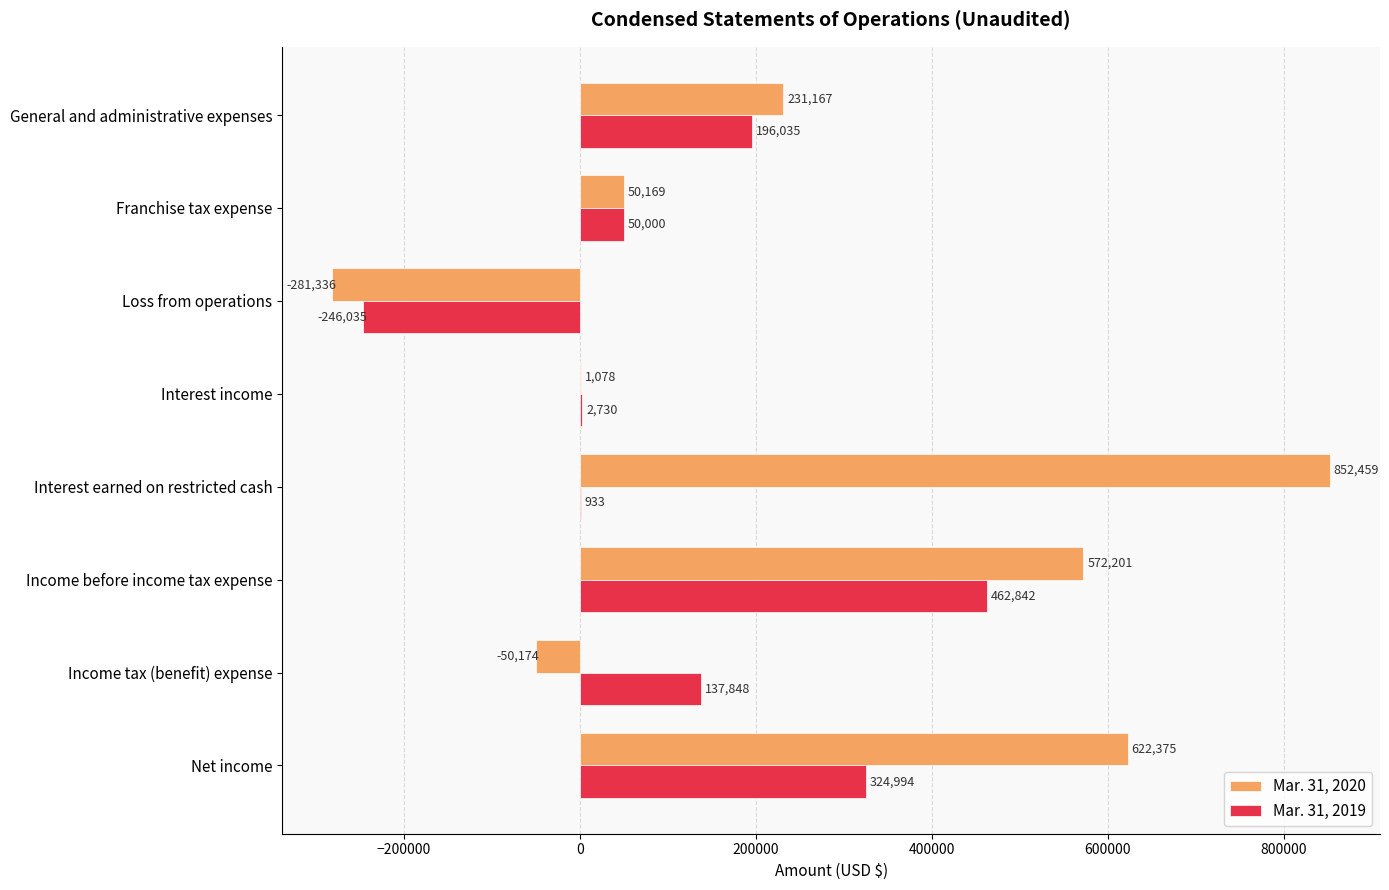

Which series has the largest total across all categories?

Mar. 31, 2020